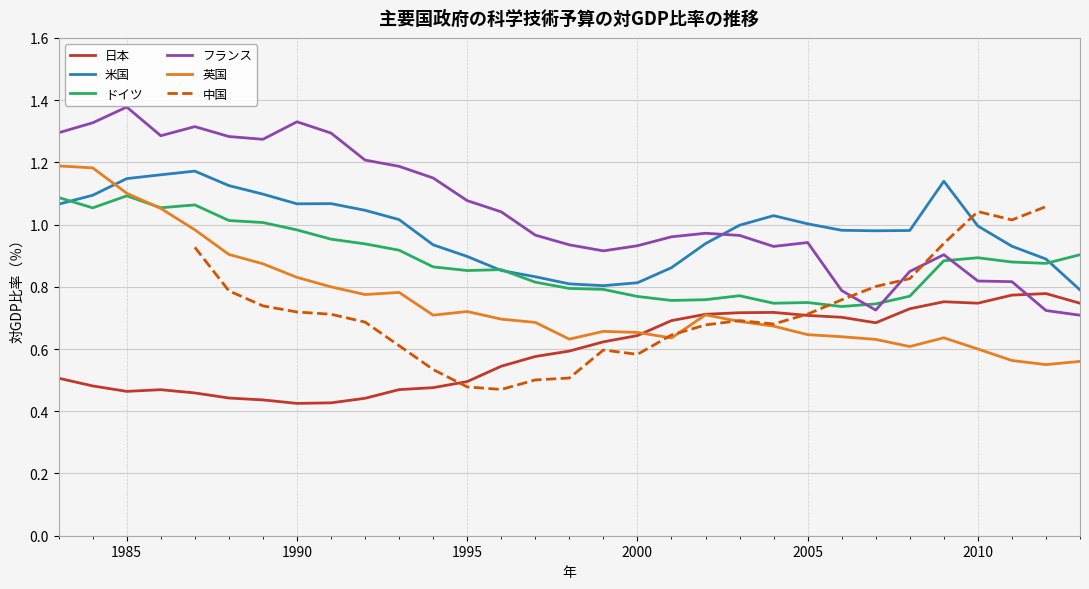

Where is ドイツ nearest to the value 0?

2006